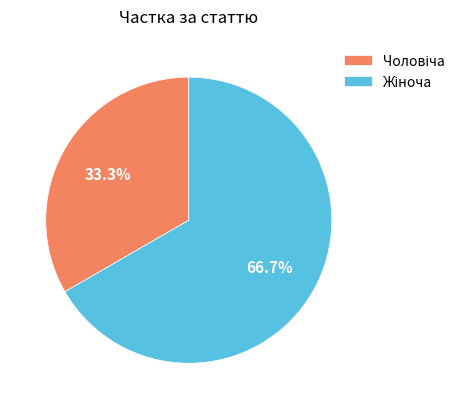

Does any single category account for the majority?

Yes